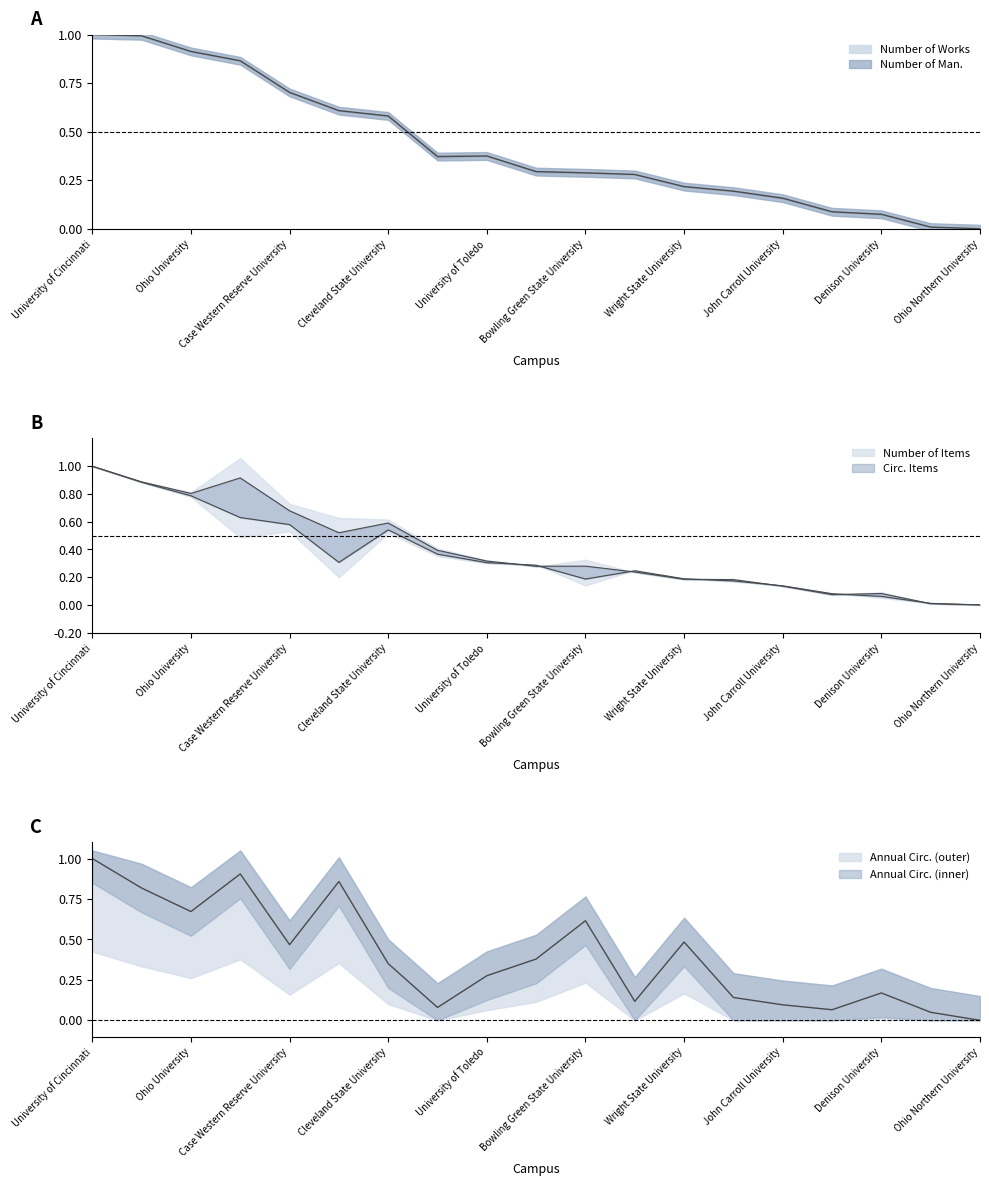

The value of Circ. Items at Ohio Northern University is -0.3. True or false?

False